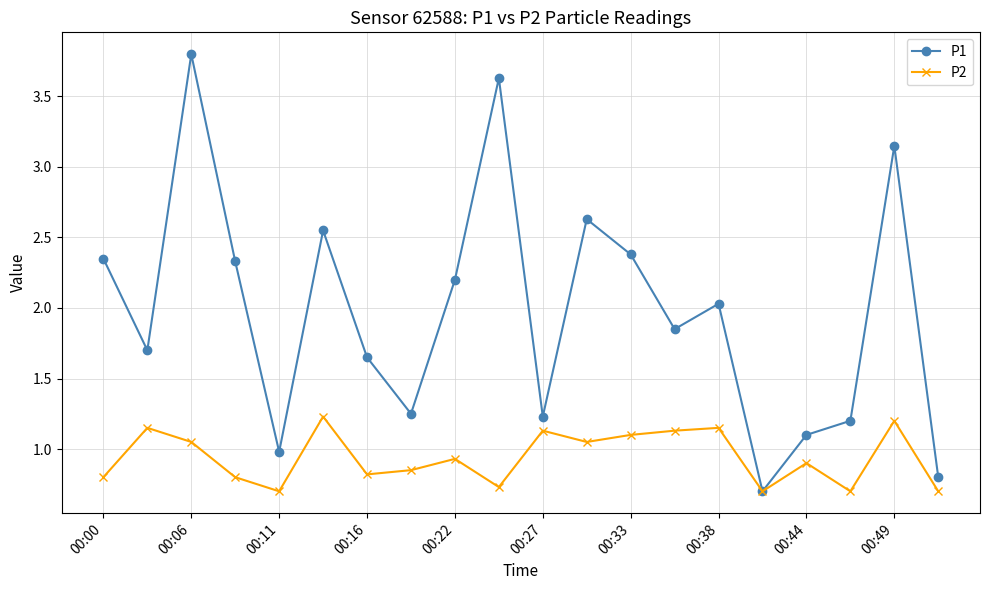

Which series has the largest range (max minus min)?

P1